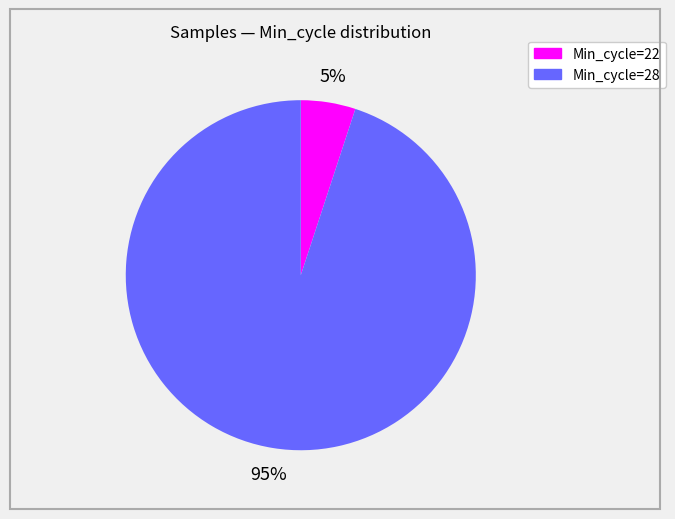

To the nearest percent, what is the difference between the largest and smallest slice percentages?

90%